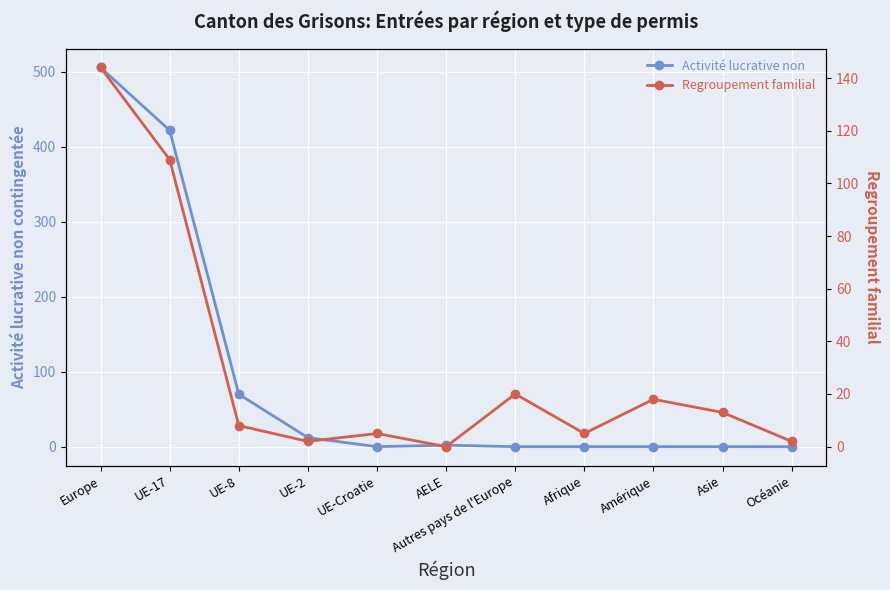

In Regroupement familial, how many points are lower than both neighbors (excluding endpoints)?

3